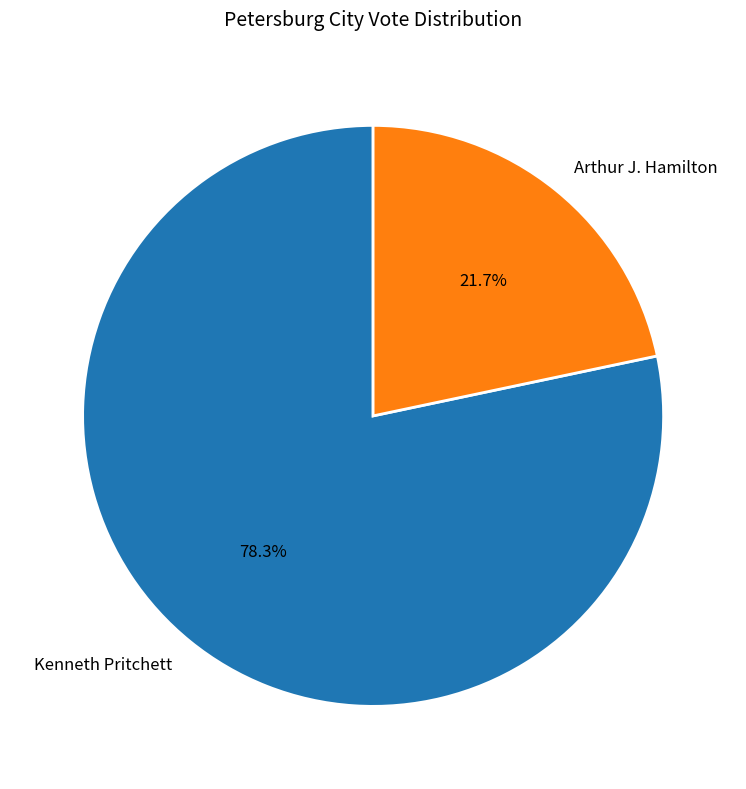

Does Kenneth Pritchett represent more than half of the total?

Yes